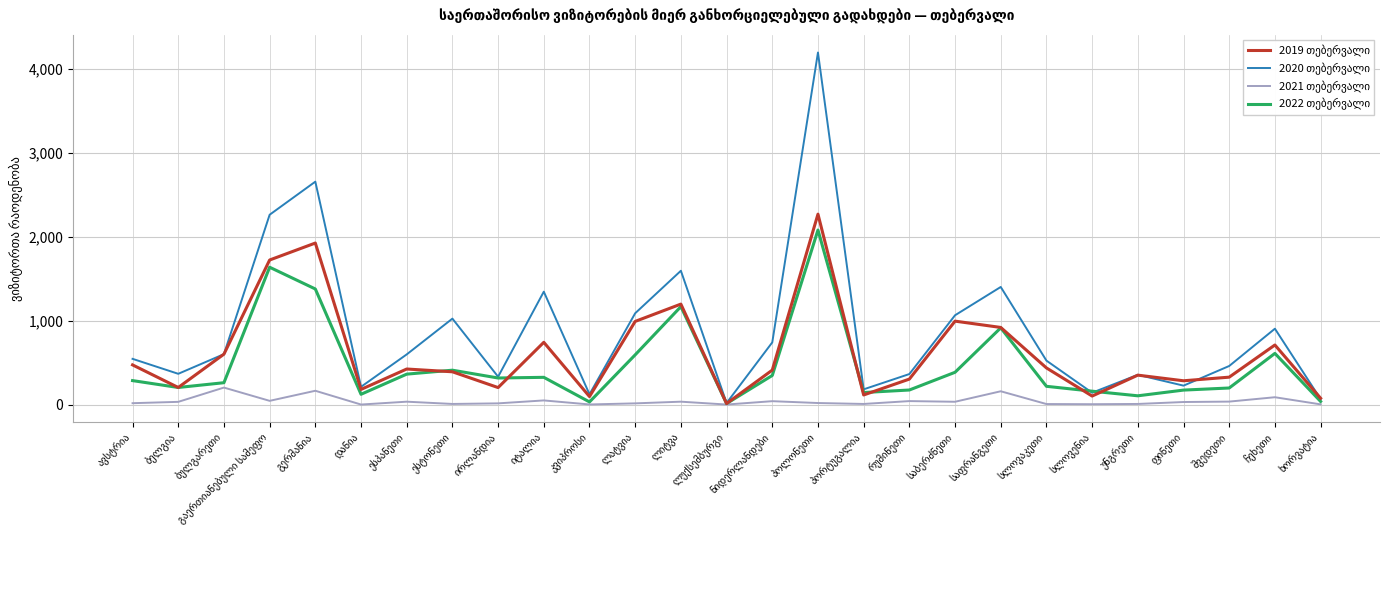

What is the greatest value displayed?

4194